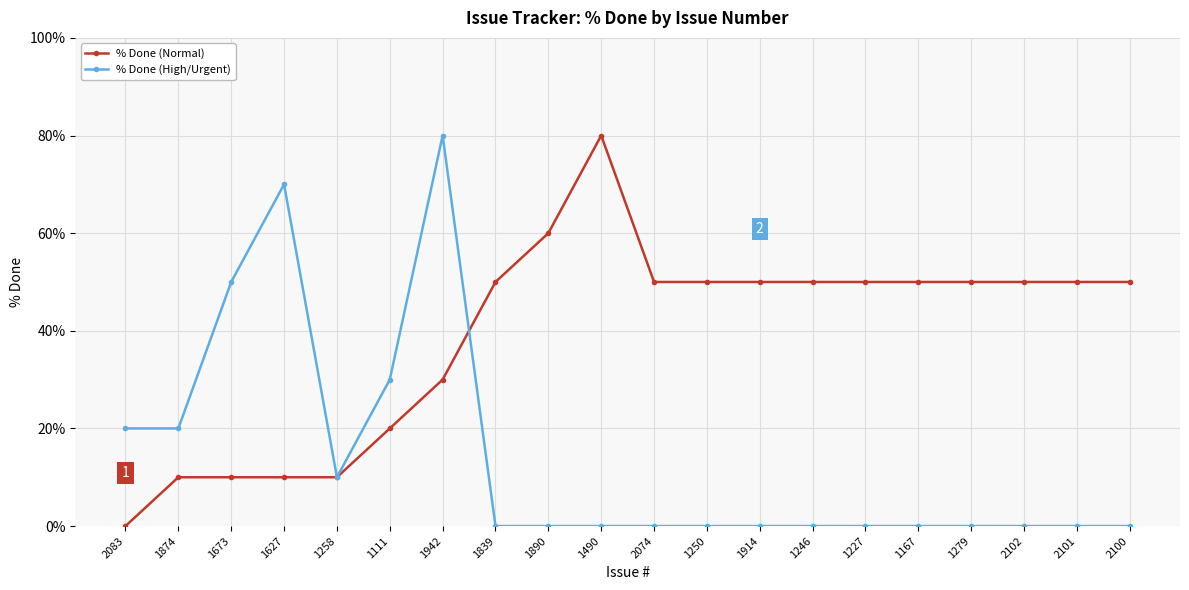

What are all the series names shown in the legend?

% Done (Normal), % Done (High/Urgent)